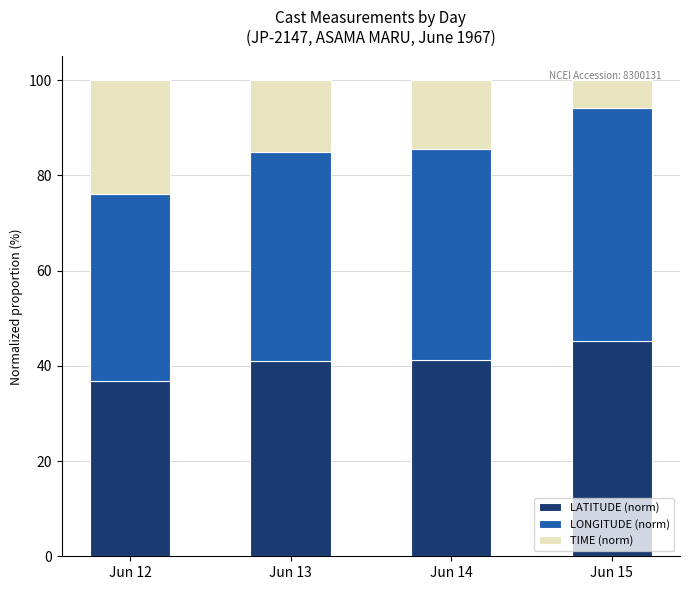

What is the total value across all series at Jun 12?

100.0